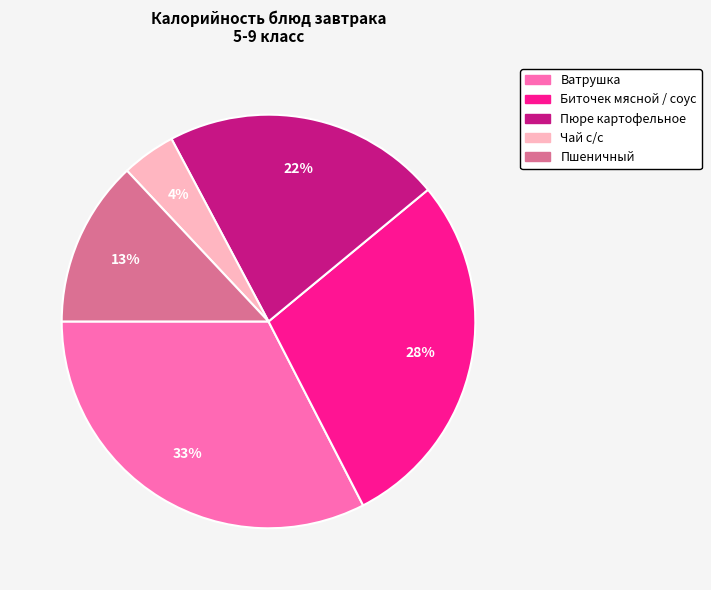

What is the ratio of the value at Пюре картофельное to the value at Ватрушка?

0.7